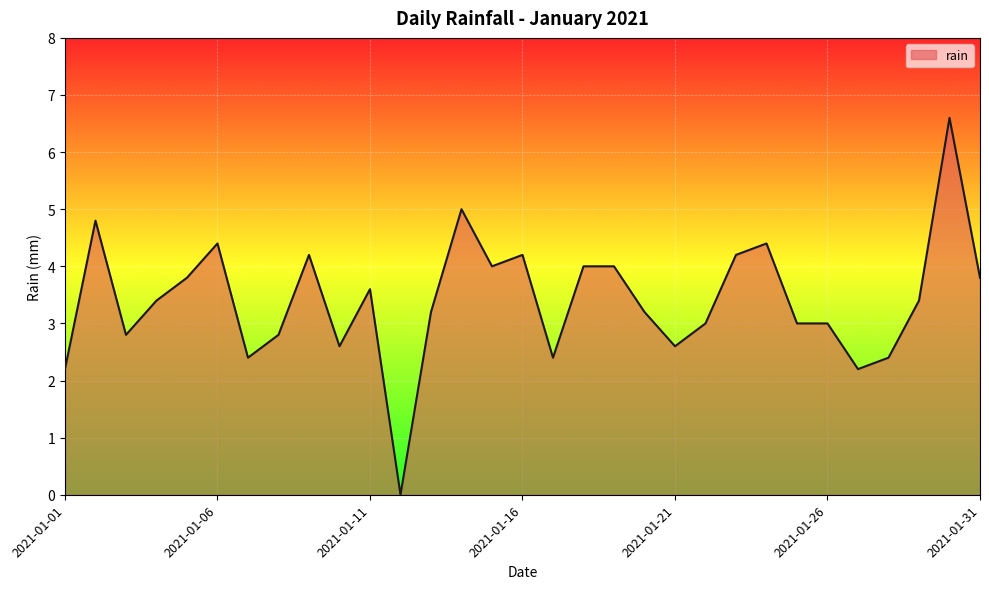

How many distinct data groups are displayed?

1